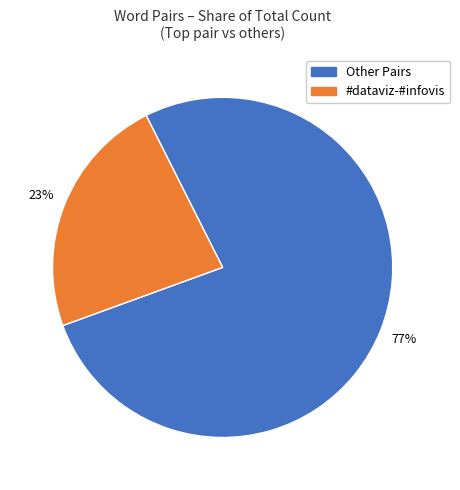

To the nearest percent, what is the average slice percentage?

50%